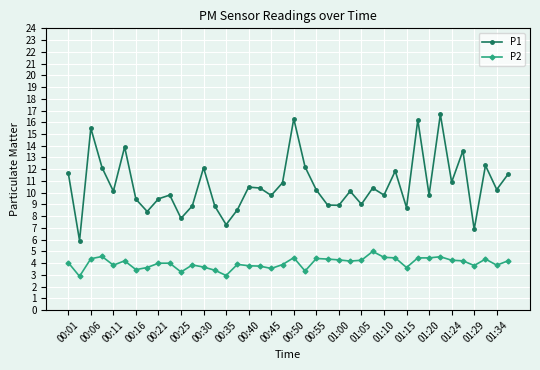

How many interior local peaks does the P1 series have?

13